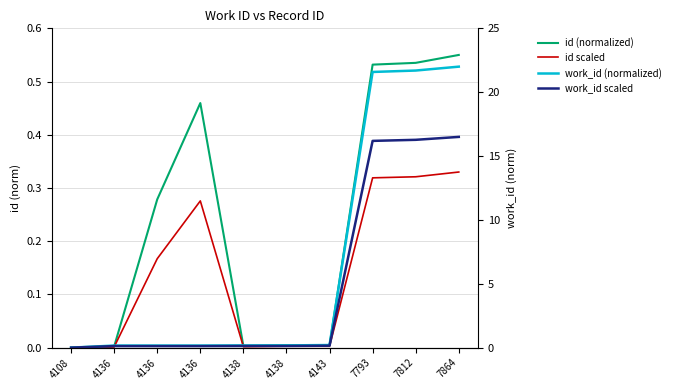

How many lines are shown in the chart?

4